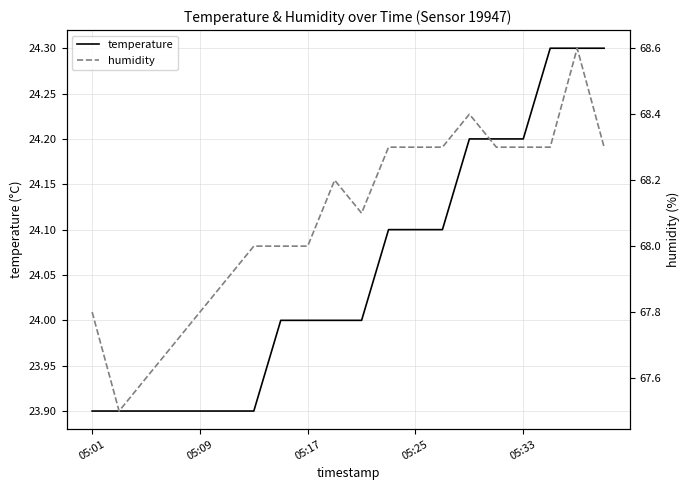

Is it true that temperature equals 38.2 at 05:01?

False